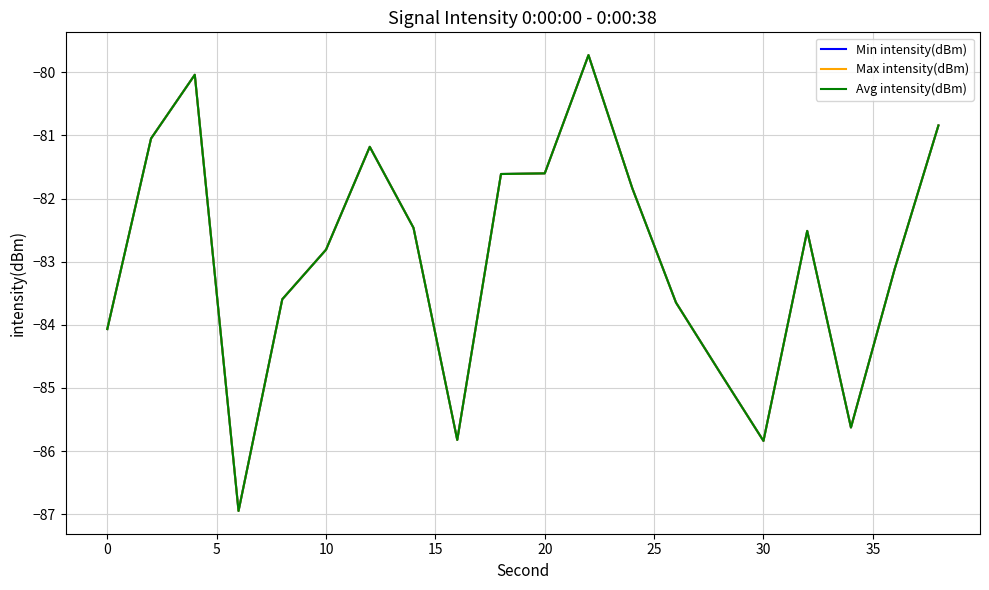

Does the chart display data point markers on the line(s)?

No